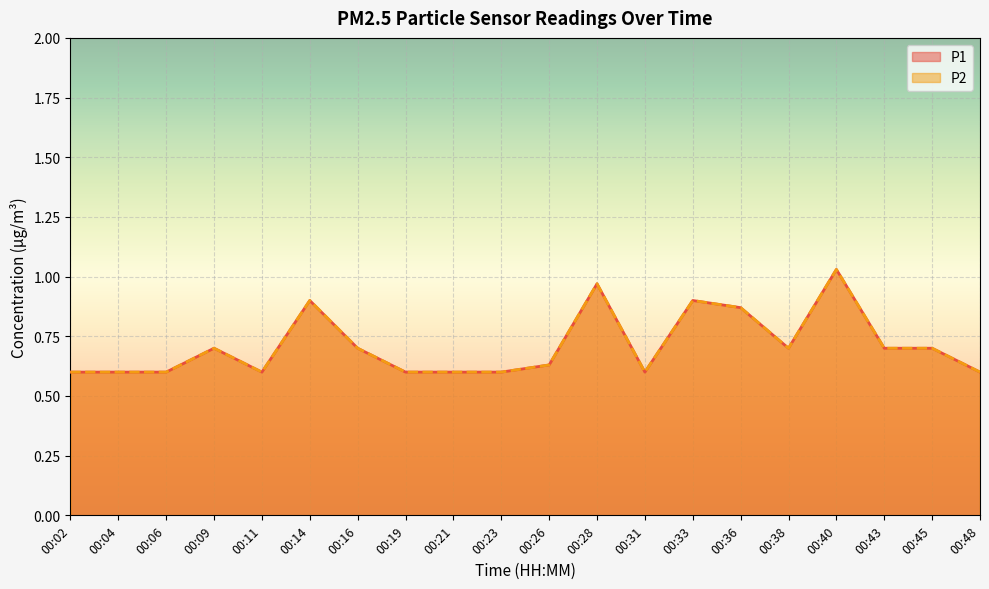

Does the chart display data point markers on the line(s)?

No